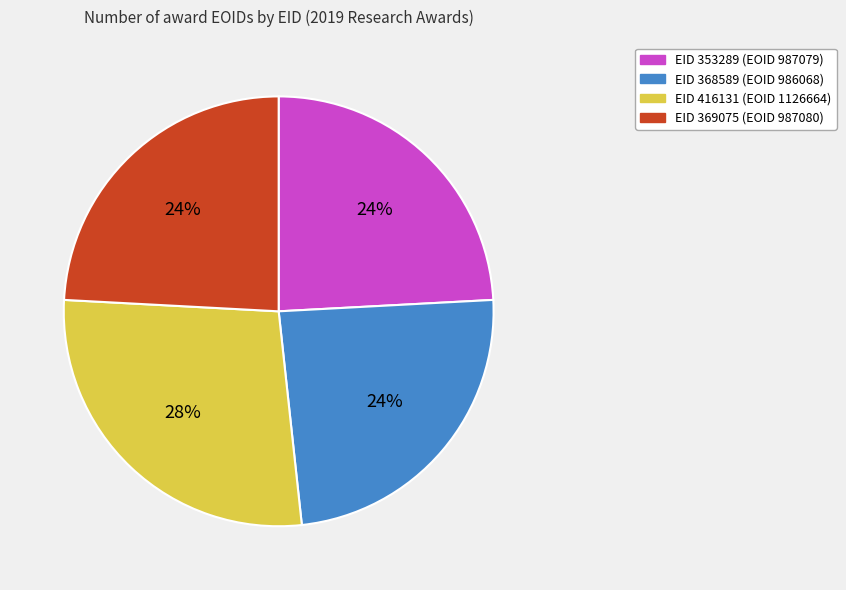

To the nearest percent, what is the average slice percentage?

25%